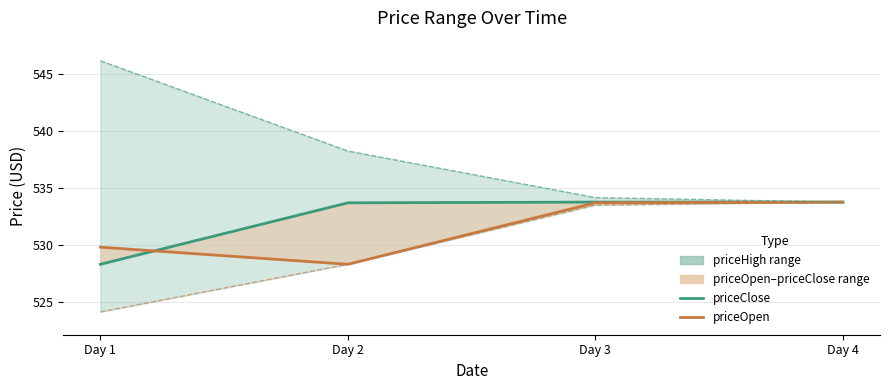

Which series has the widest spread of values?

priceHigh_line